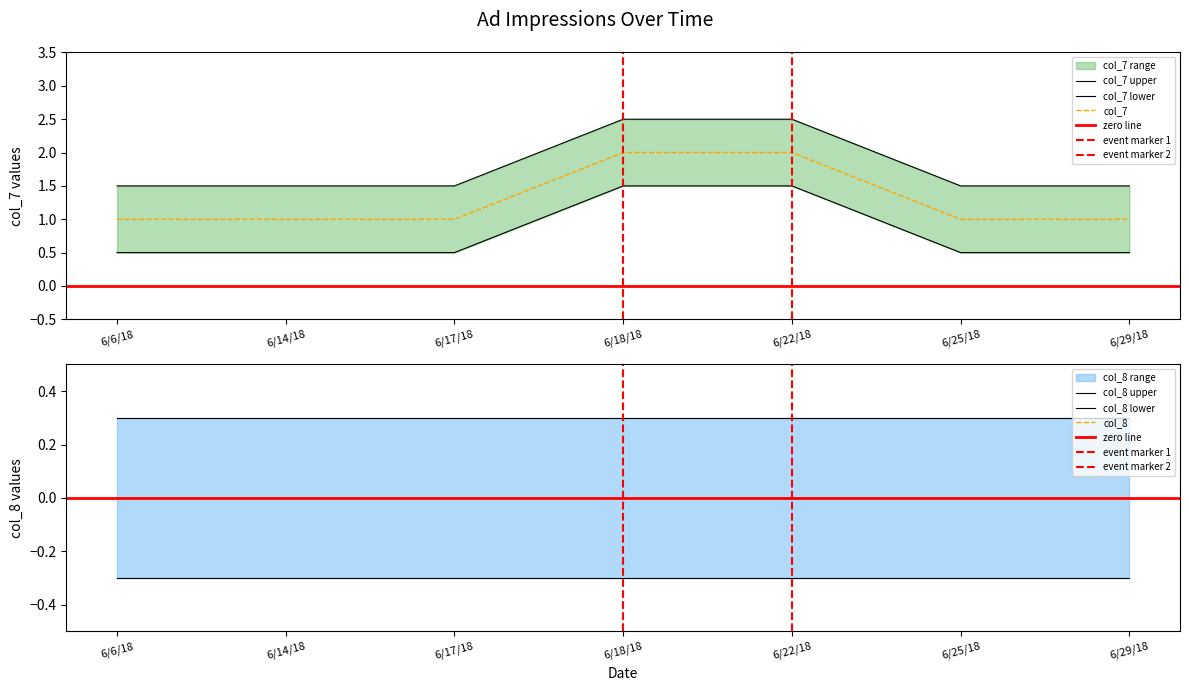

Is it true that the value at 6/14/18 is 1.5?

True